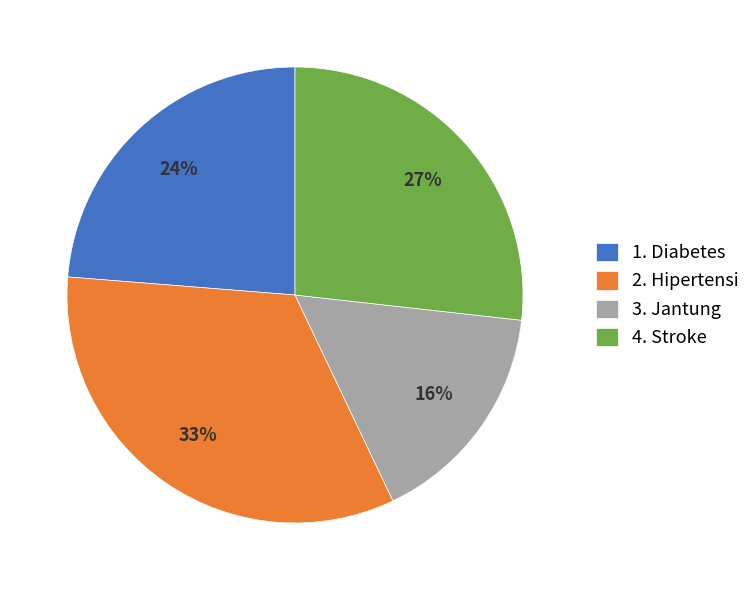

To the nearest percent, what percentage of the pie is 4. Stroke?

27%